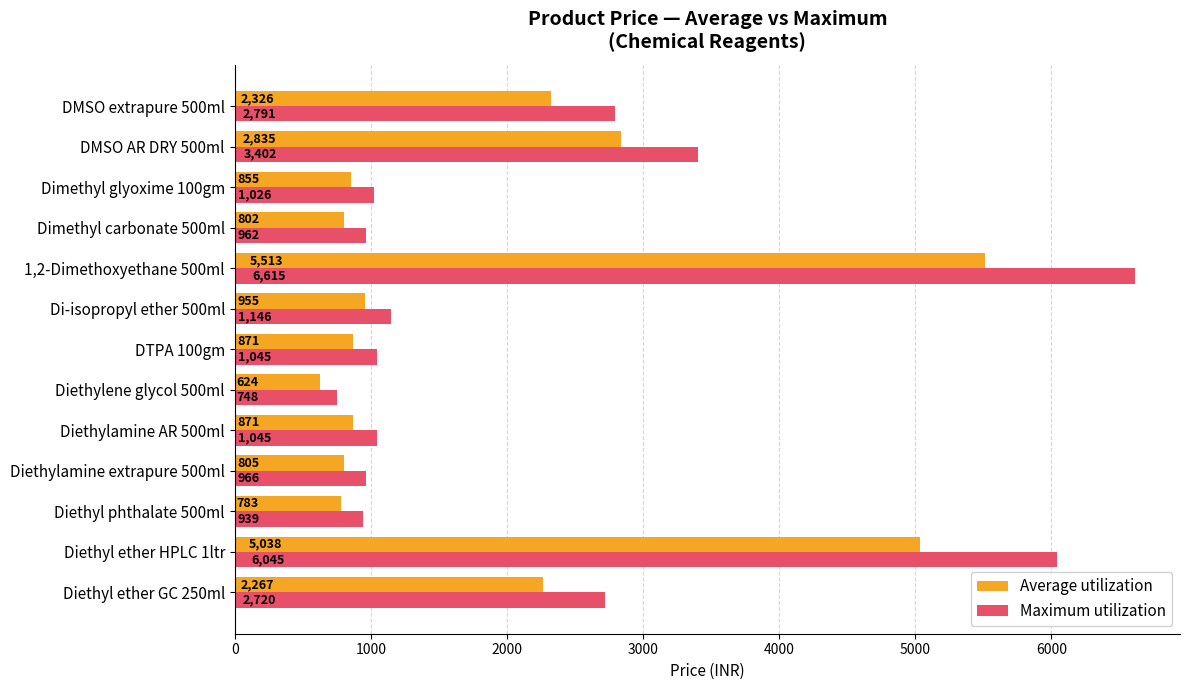

What is the highest value of the Maximum utilization series?

6615